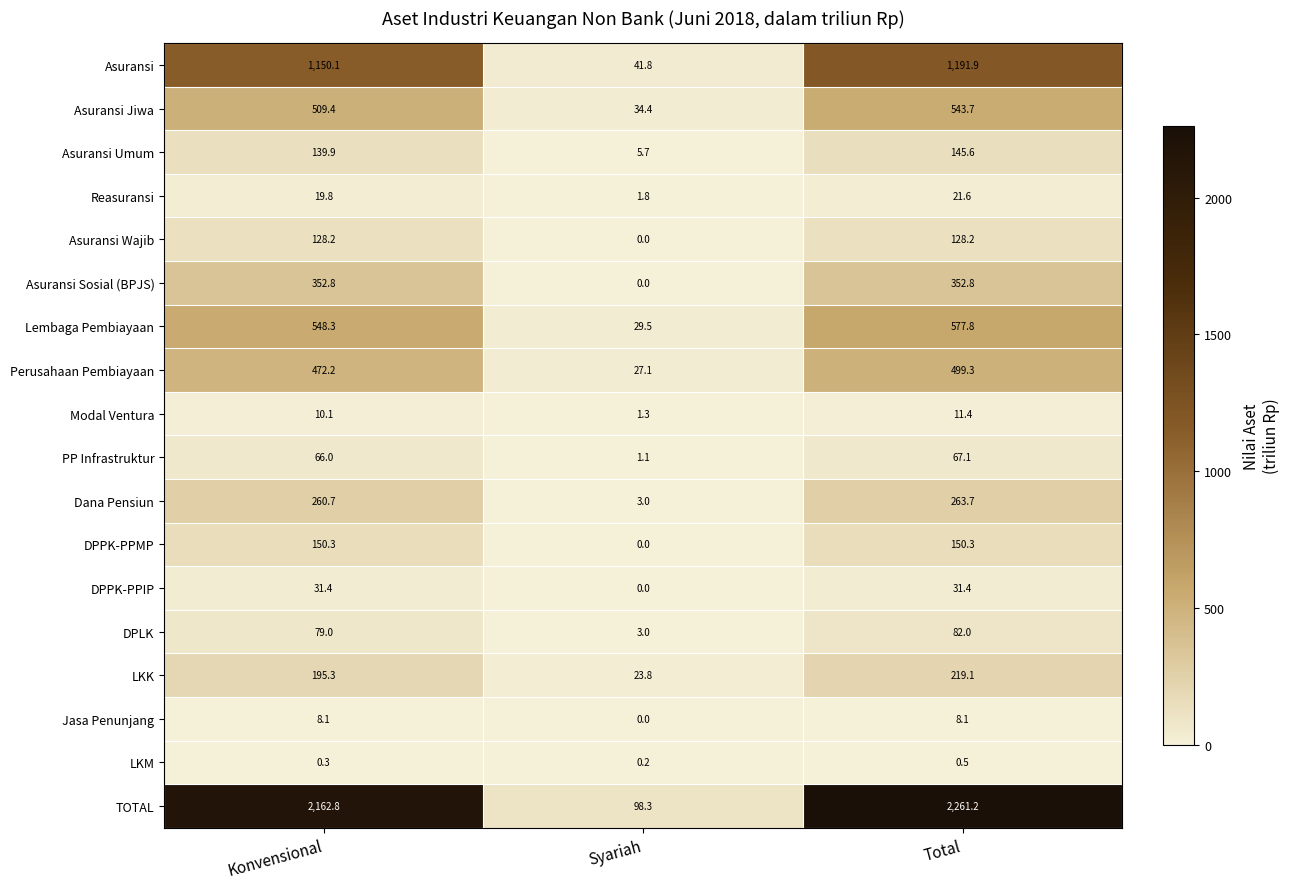

At how many categories does at least one series exceed 0?

3